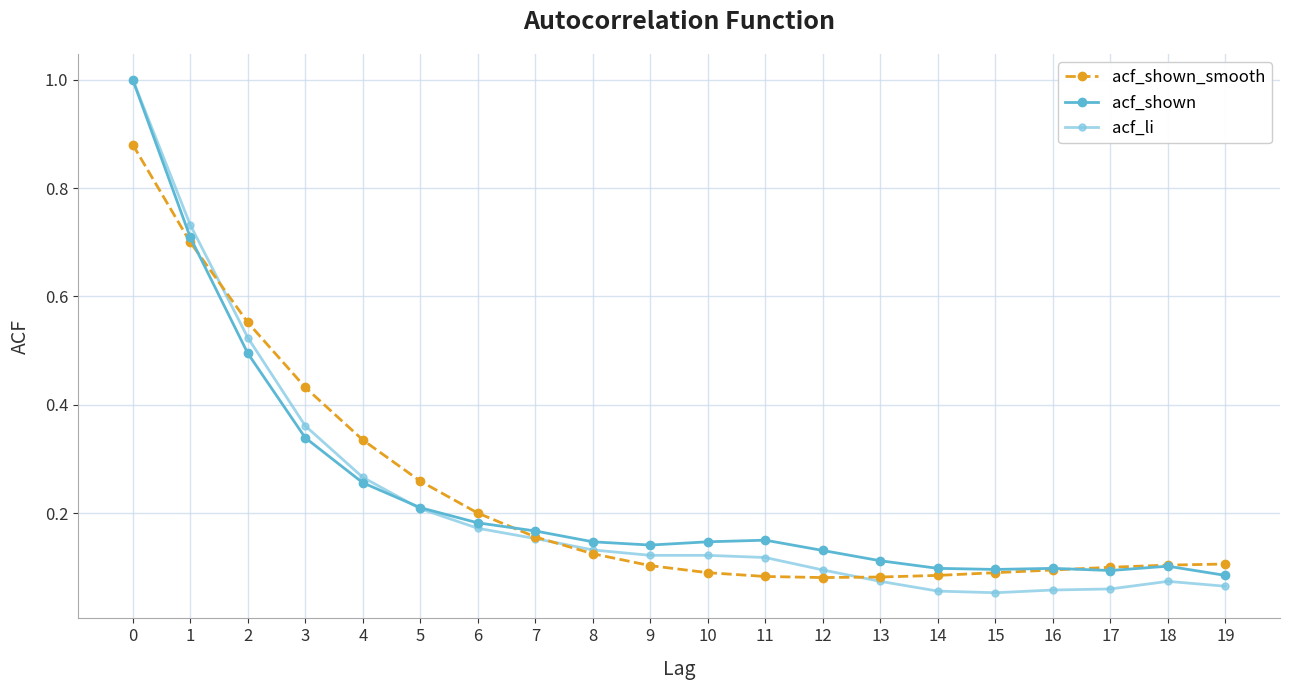

What are all the series names shown in the legend?

acf_shown_smooth, acf_shown, acf_li